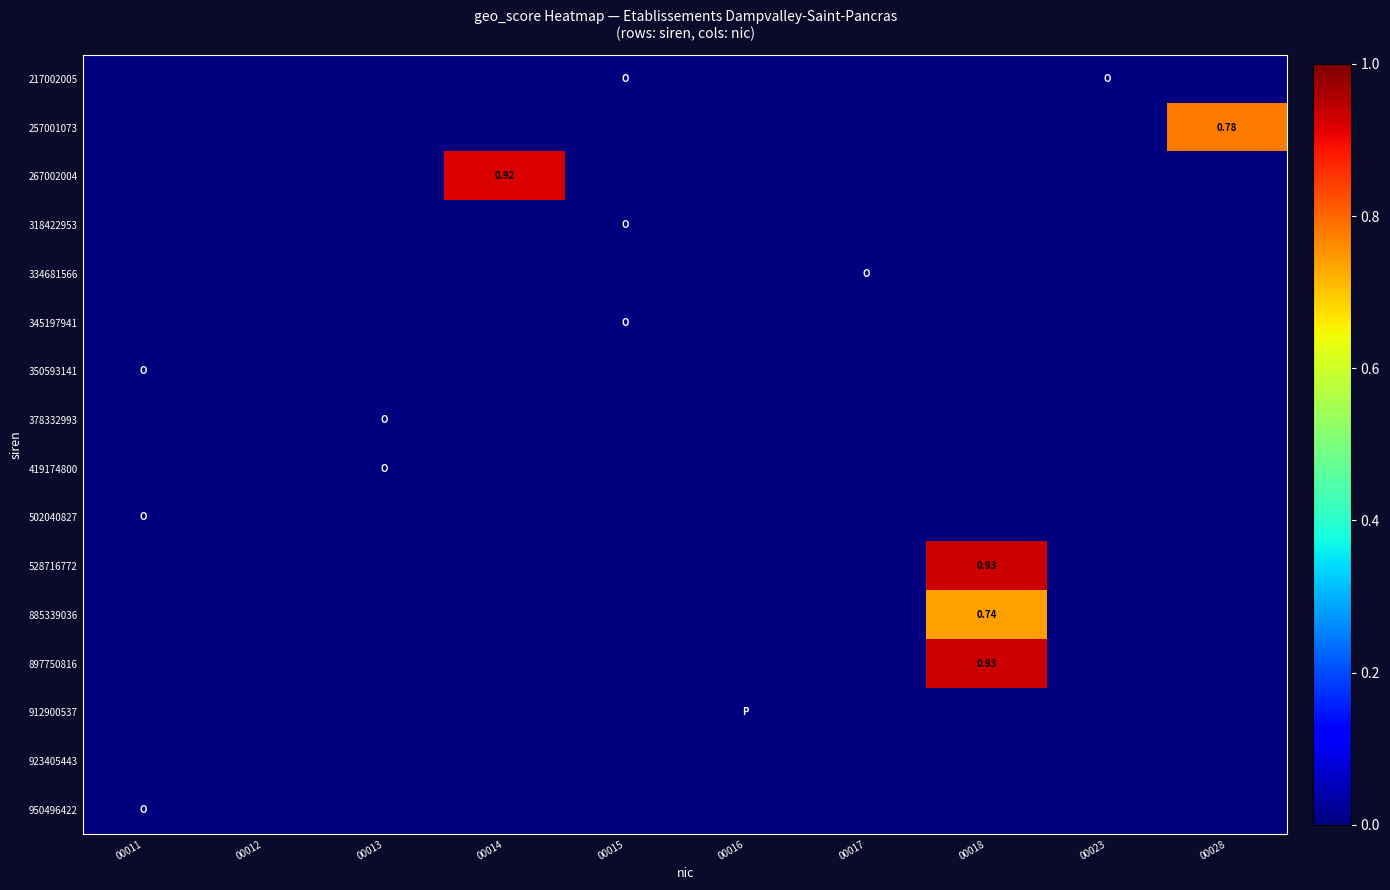

At which category is the sum across all series the highest?

00018